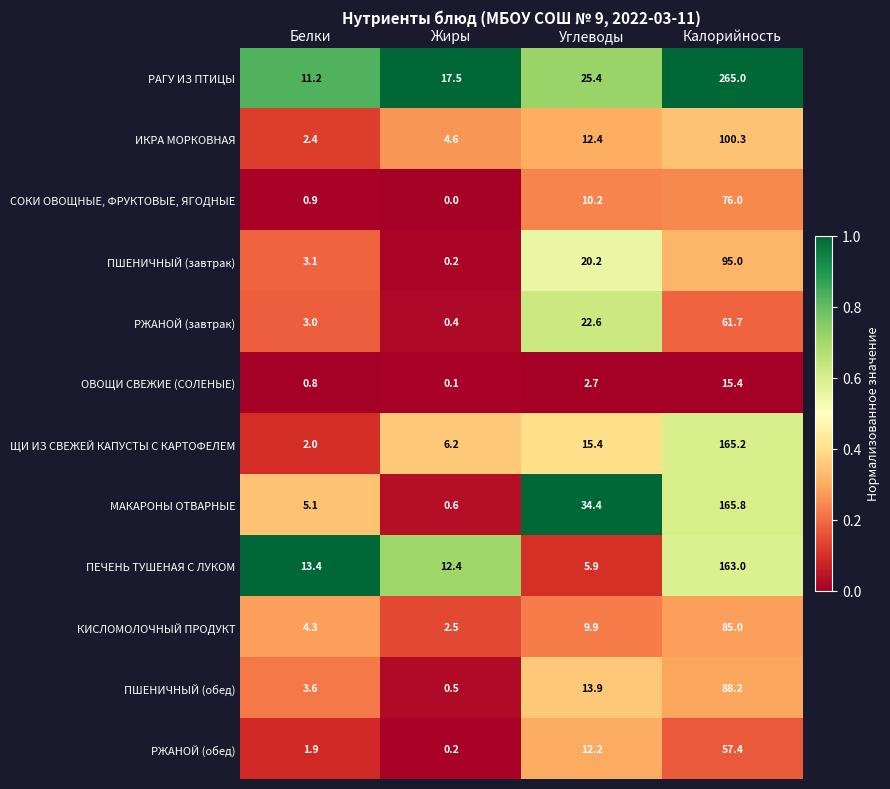

The ОВОЩИ СВЕЖИЕ (СОЛЕНЫЕ) series shows 0.3 at Белки. True or false?

False